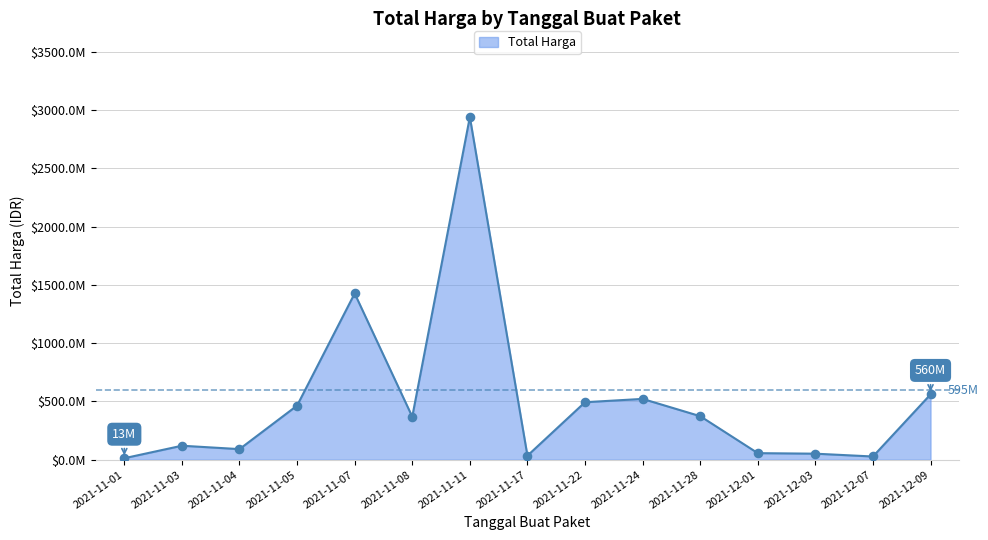

Approximately how many times larger is the value at 2021-11-07 compared to 2021-11-03?

11.9